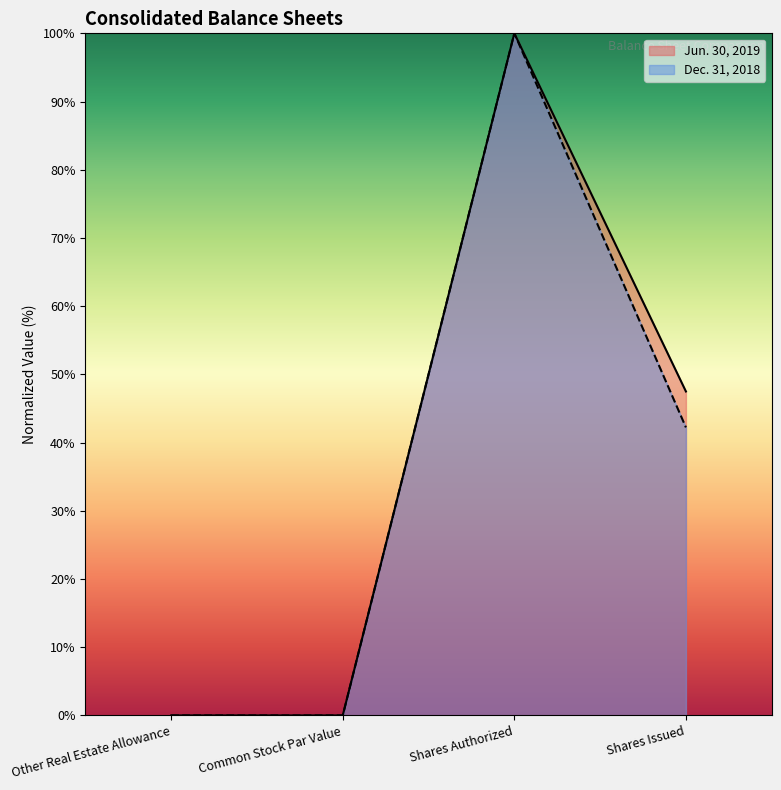

Reading left to right, what are all the values shown in this chart?

Jun. 30, 2019: Other Real Estate Allowance=0.0	Common Stock Par Value=0.0	Shares Authorized=100.0	Shares Issued=47.5
Dec. 31, 2018: Other Real Estate Allowance=0.0	Common Stock Par Value=0.0	Shares Authorized=100.0	Shares Issued=42.2